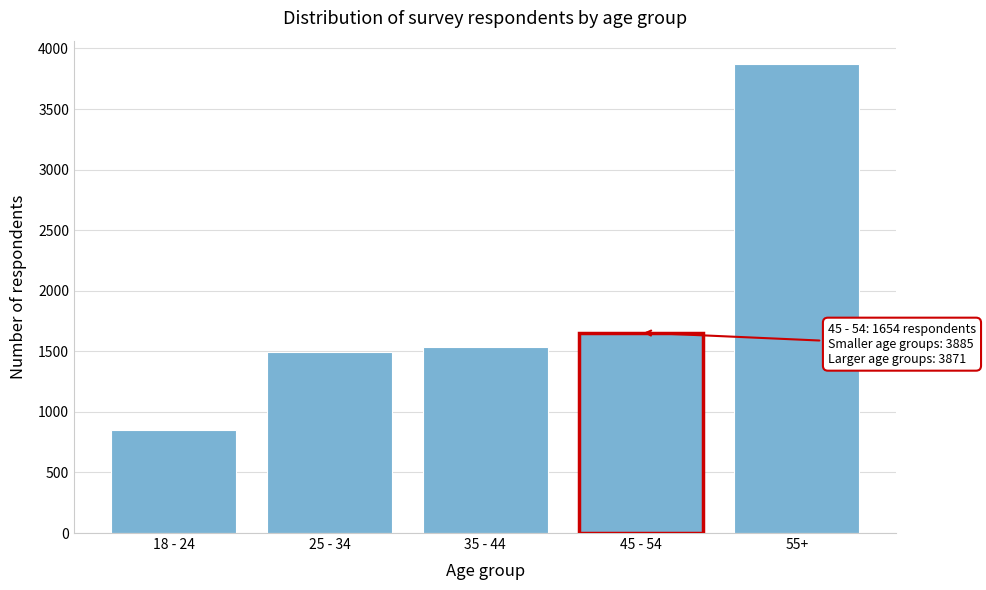

What is the label of the 1st bar from the left?

18 - 24